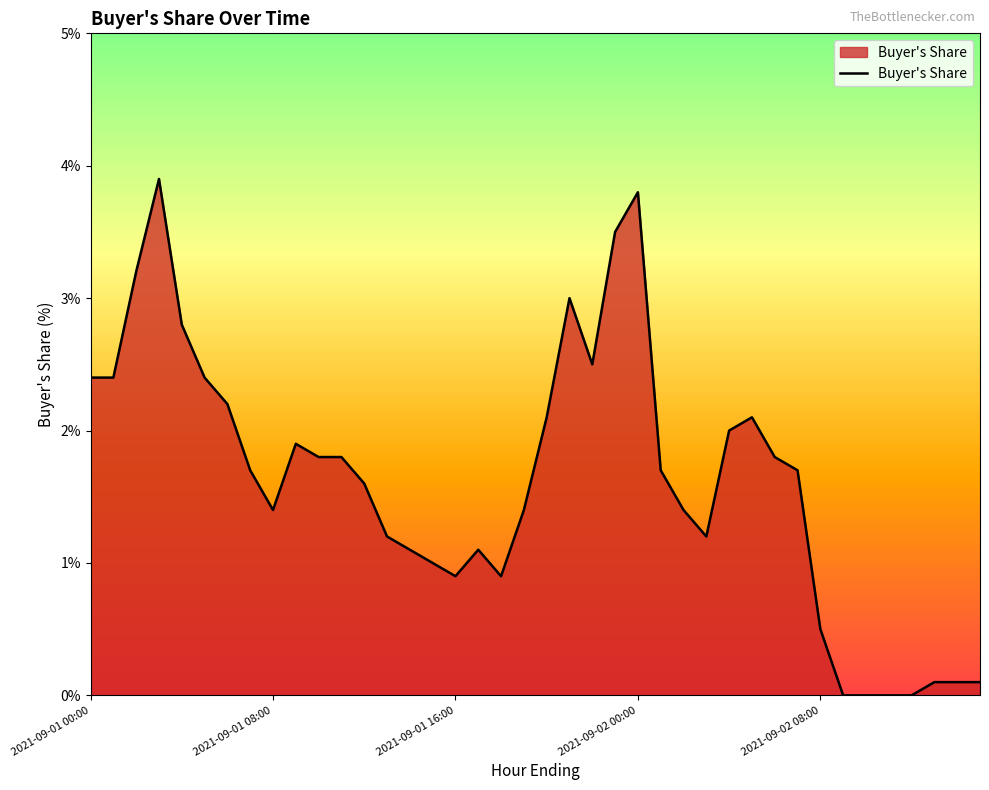

What is the difference between the maximum and minimum values?

3.9